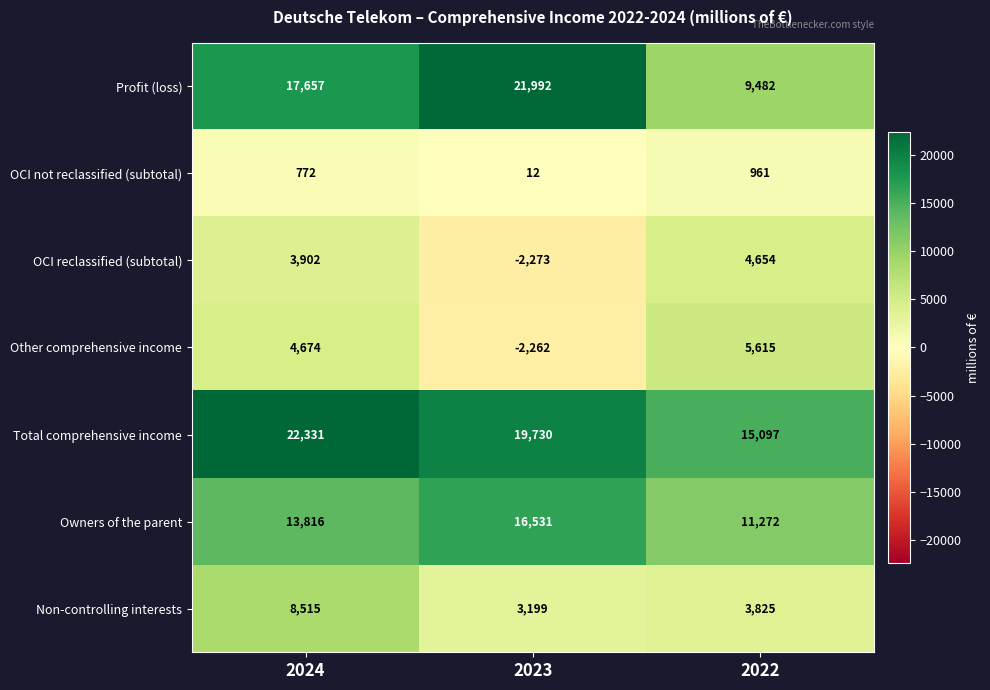

At which category is the sum across all series the highest?

2024